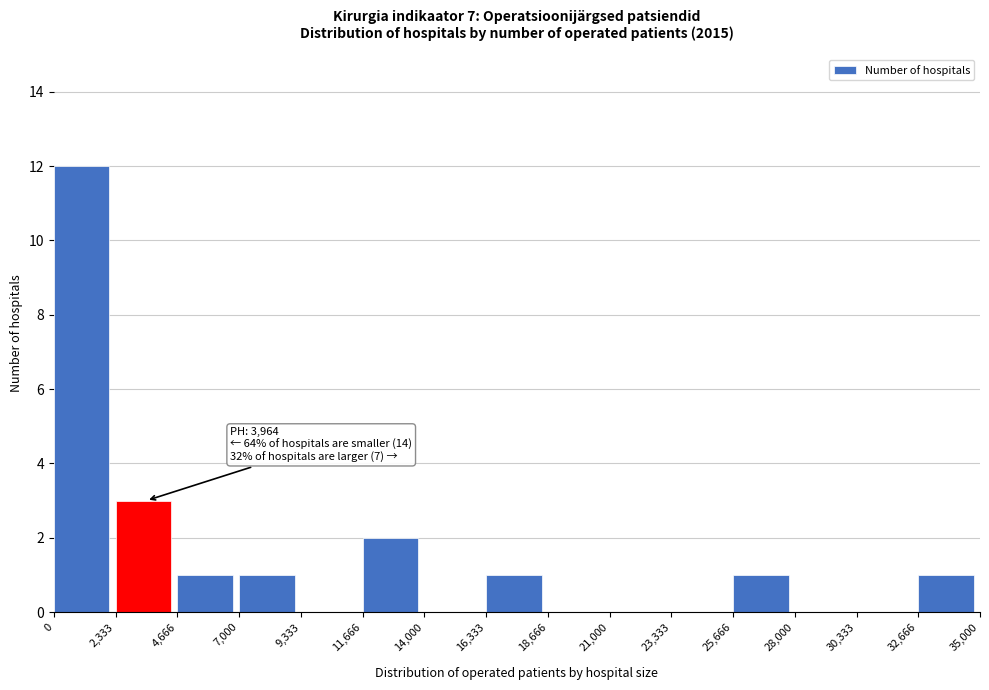

Over which range of the x-axis is the bar tallest?

0 to 2,333